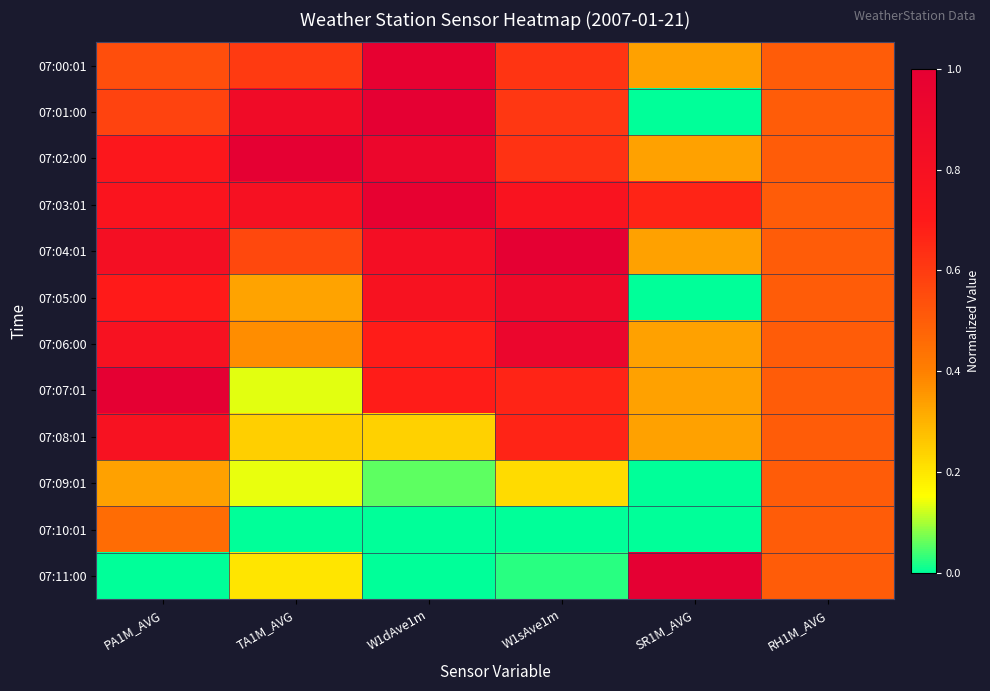

Rank the series by their maximum value, from lowest to highest.

07:09:01, 07:10:01, 07:08:01, 07:05:00, 07:06:00, 07:00:01, 07:03:01, 07:01:00, 07:02:00, 07:04:01, 07:07:01, 07:11:00